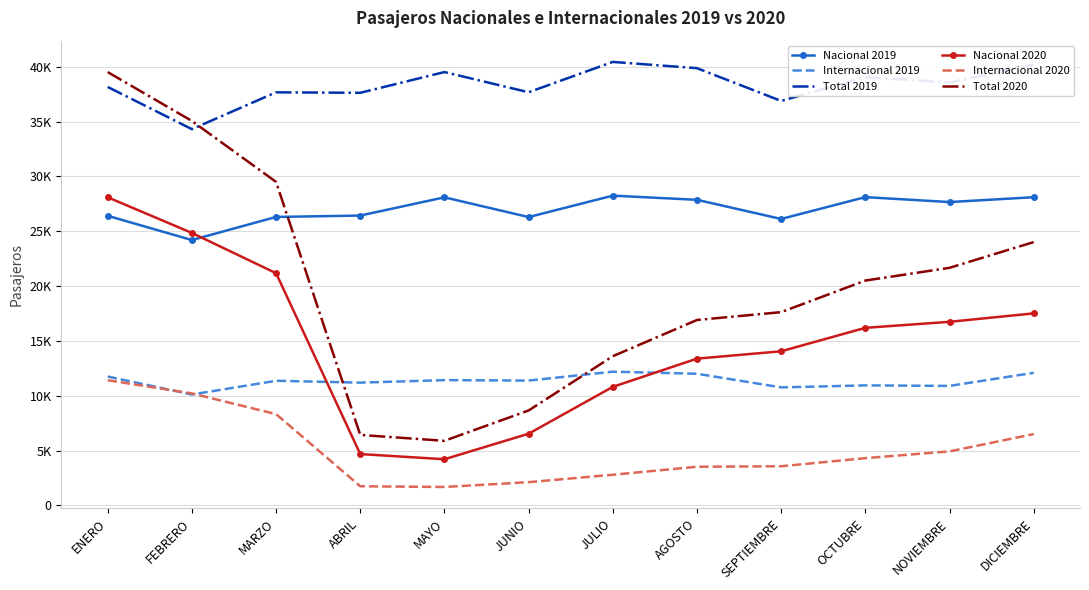

What is the sum of all Total 2020 values?

239367